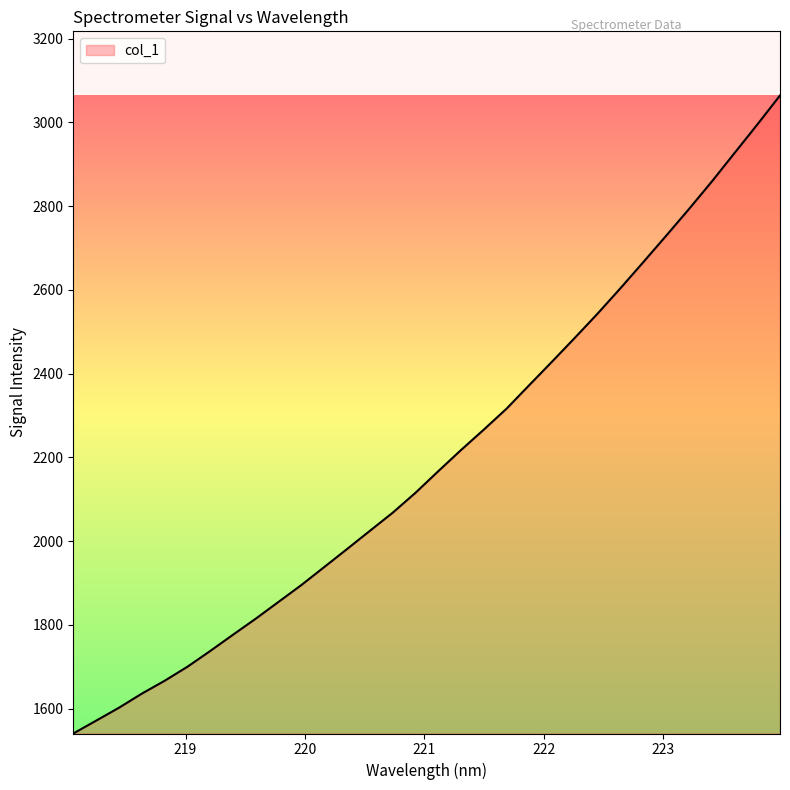

What is the greatest value displayed?

3064.4